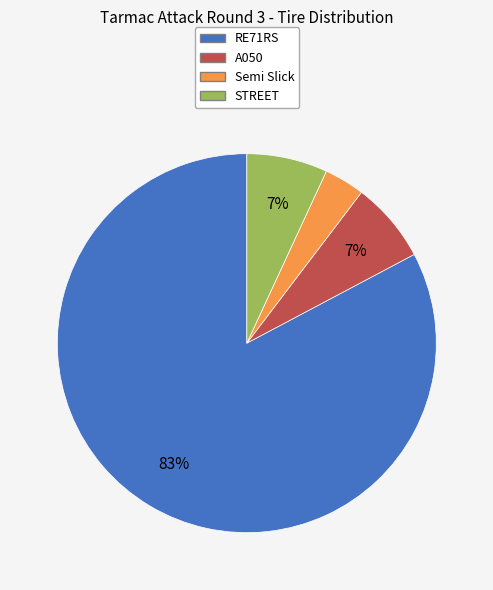

To the nearest percent, what is the average slice percentage?

25%